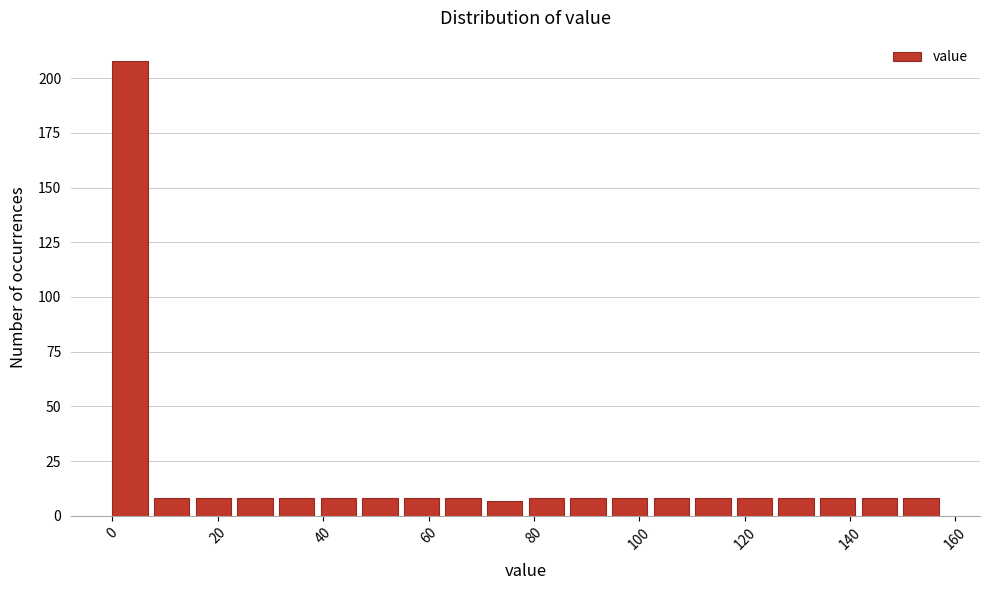

Around what value on the x-axis is the tallest bar? Give the approximate position of its centre, as read against the axis.

4